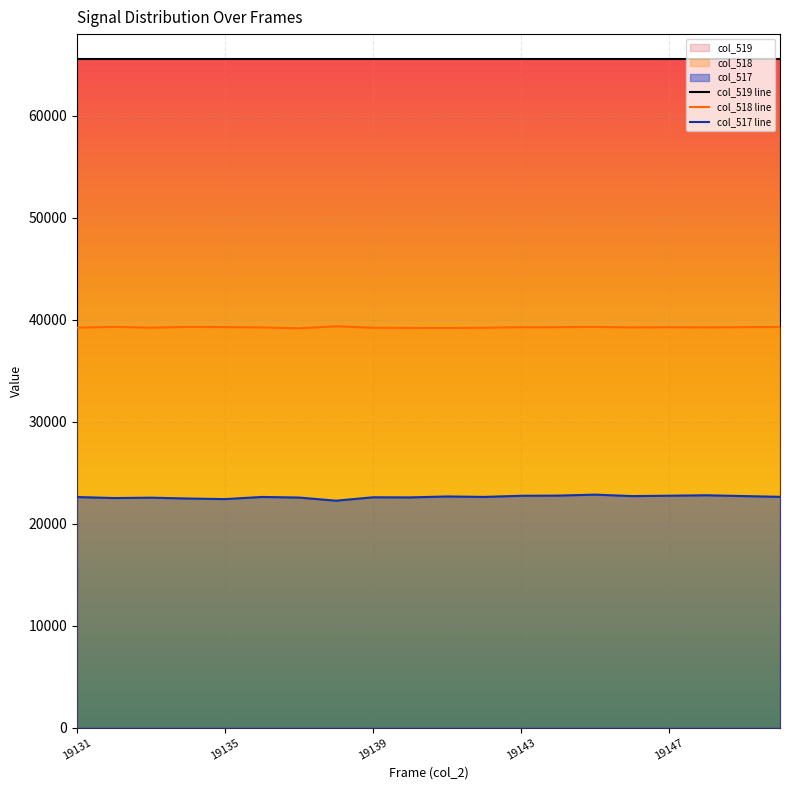

List the series in order of their overall mean, highest first.

col_519 line, col_518 line, col_517 line